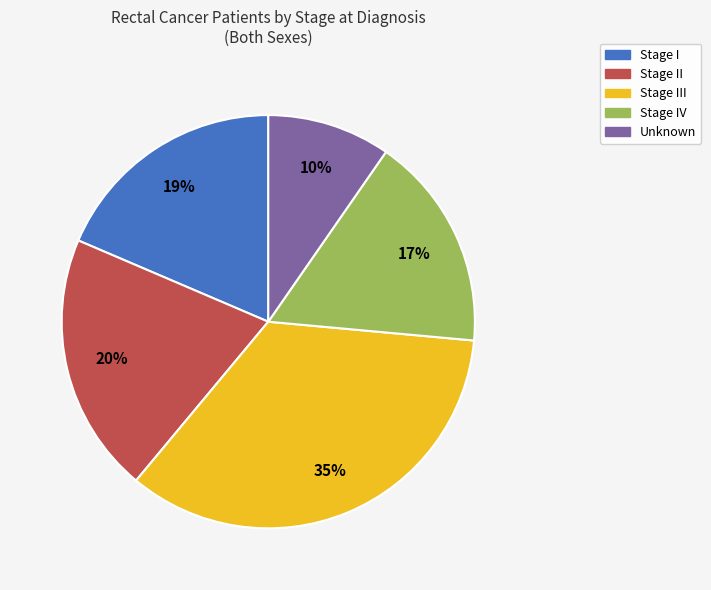

Is there a majority slice in this chart?

No